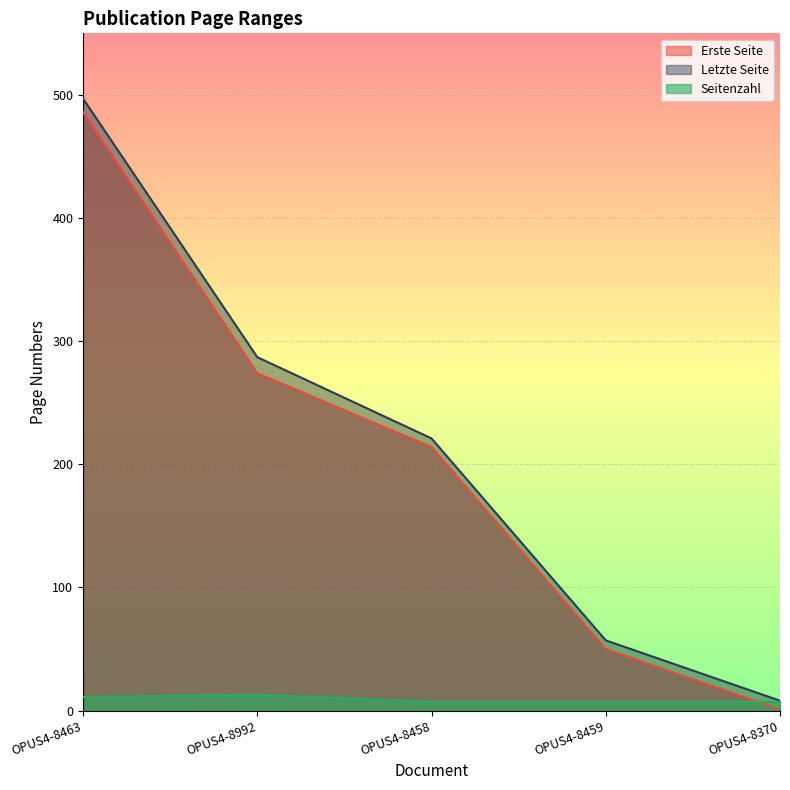

How many data points in Letzte Seite are above 221?

2